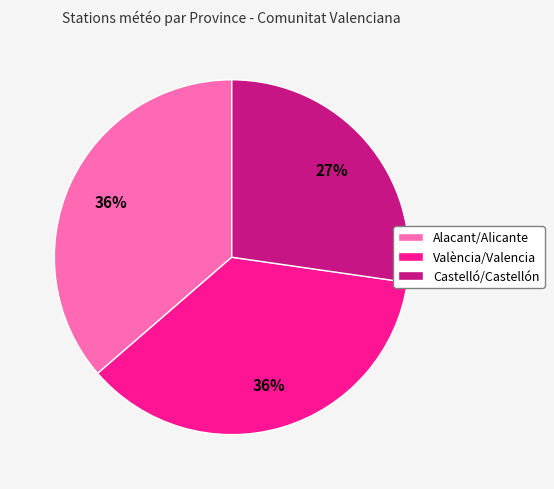

To the nearest percent, what is the difference between the largest and smallest slice percentages?

9%